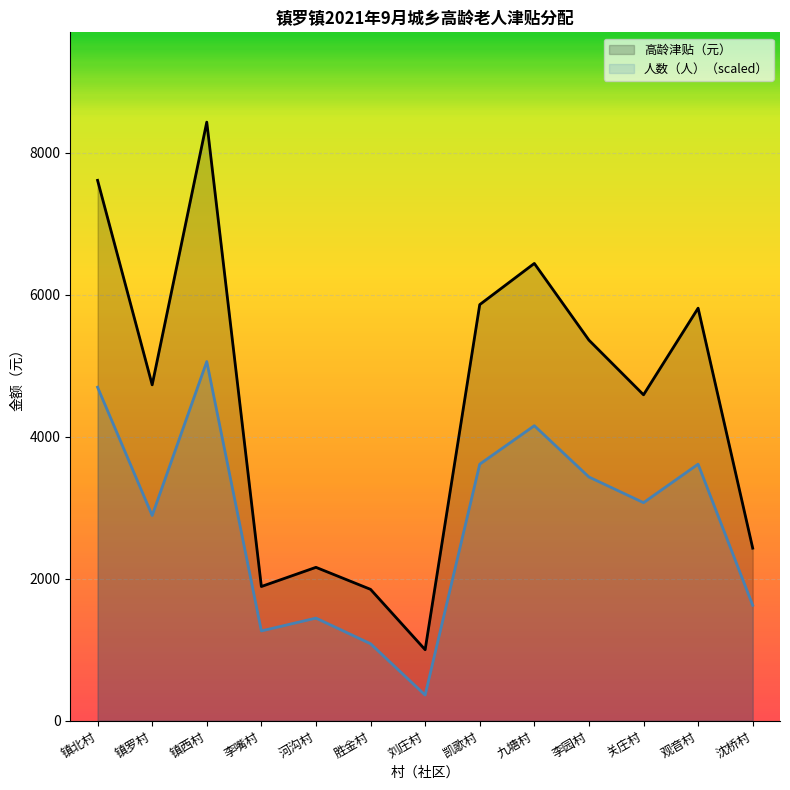

True or false: 人数（人） and 高龄津贴（元） intersect in this chart.

False